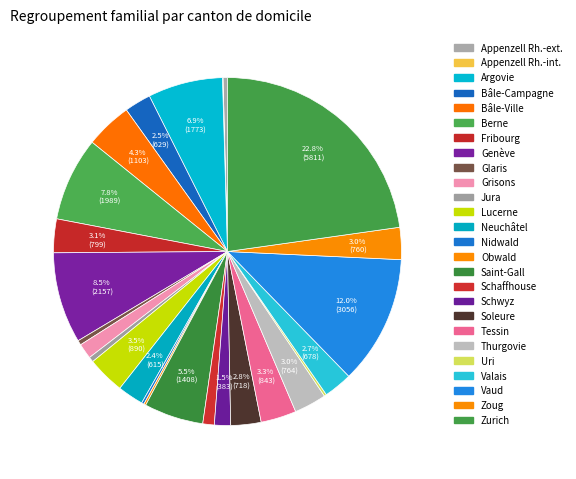

What is the change in value from Nidwald to Soleure?

+660